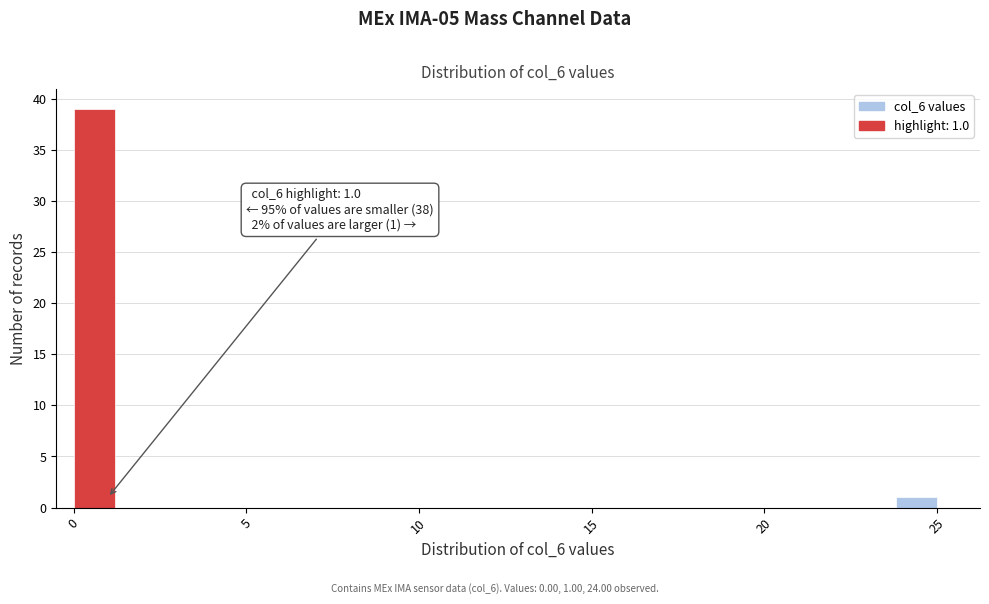

Read against the x-axis, roughly where is the centre of the tallest bar?

0.5